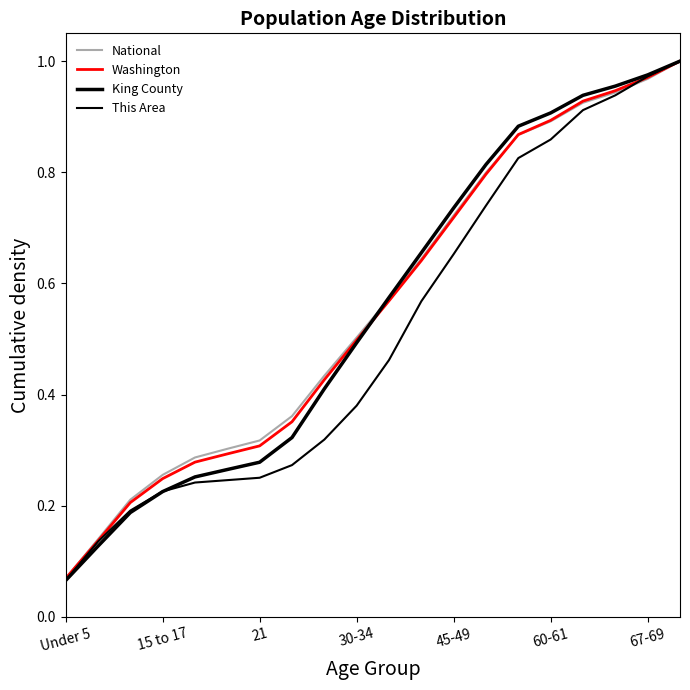

What is the value of the King County point at the 3rd from the left?

0.2